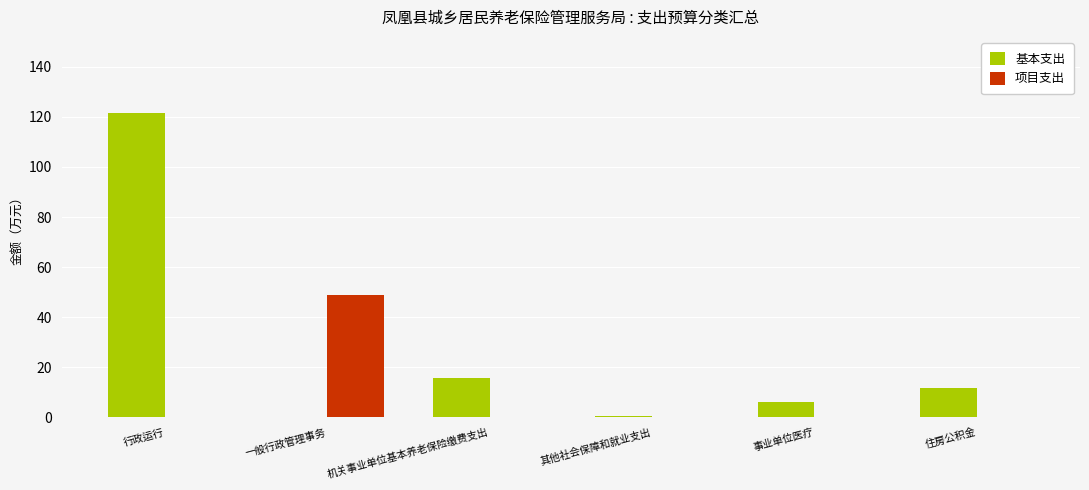

True or false: 基本支出 has a value of 0.0 at 一般行政管理事务.

True